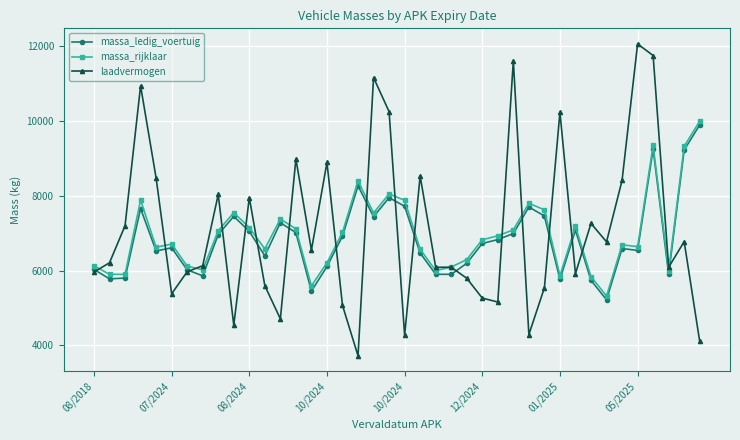

What is the average value of the massa_rijklaar series?

6956